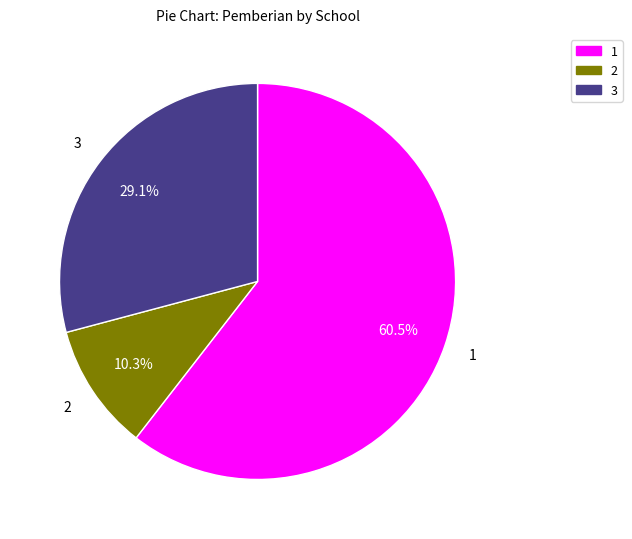

Does any single category account for the majority?

Yes